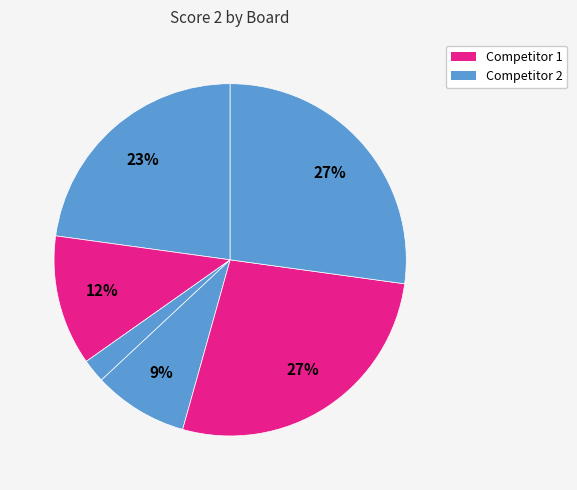

Count the number of slices in the pie.

6